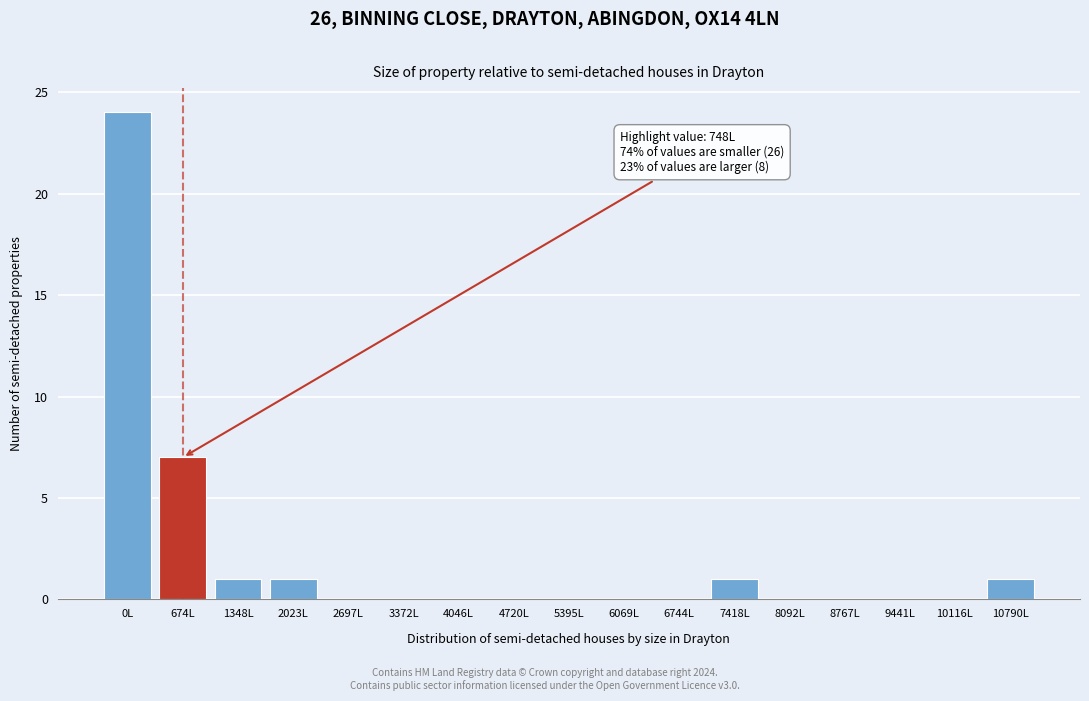

Reading left to right, list all the values displayed in this chart.

0L=24	674L=7	1348L=1	2023L=1	2697L=0	3372L=0	4046L=0	4720L=0	5395L=0	6069L=0	6744L=0	7418L=1	8092L=0	8767L=0	9441L=0	10116L=0	10790L=1